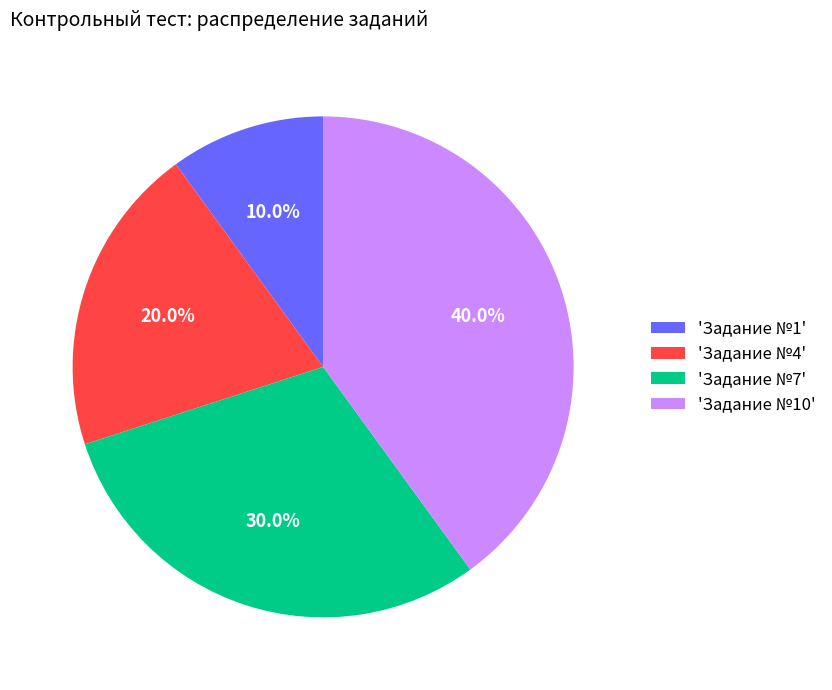

What portion of the pie excludes 'Задание №10'?

60.0%